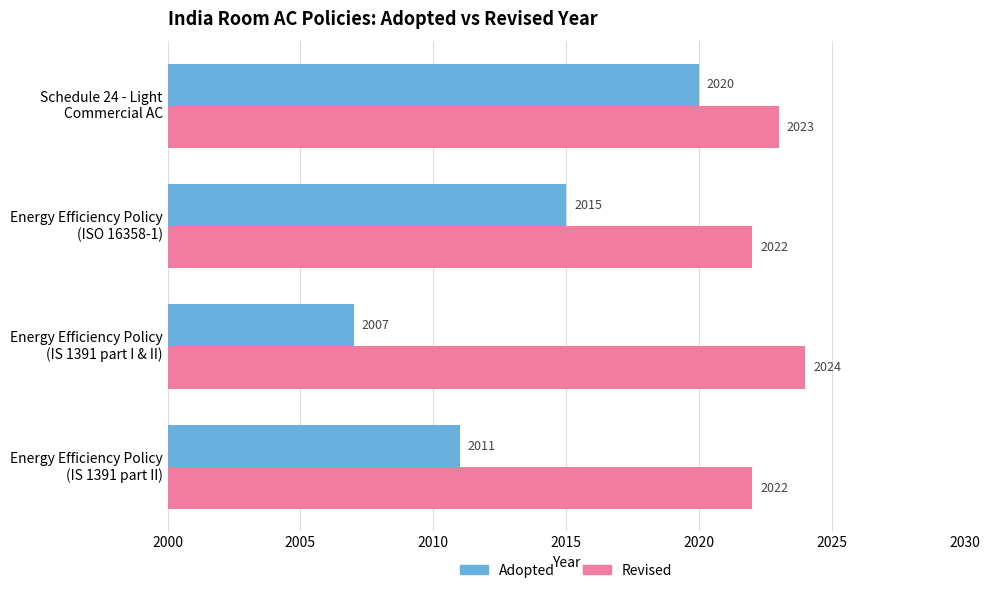

What is the maximum value for Revised?

2024